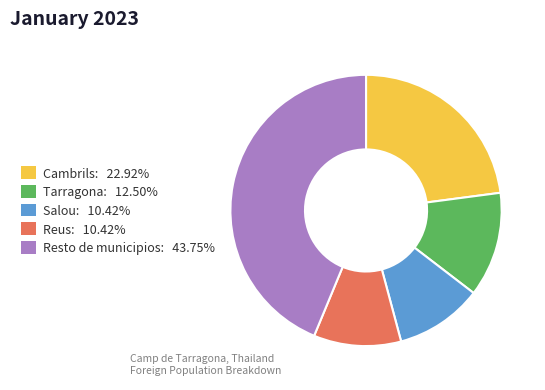

What is the ratio of the value at Resto de municipios: 43.75% to the value at Tarragona: 12.50%?

3.5